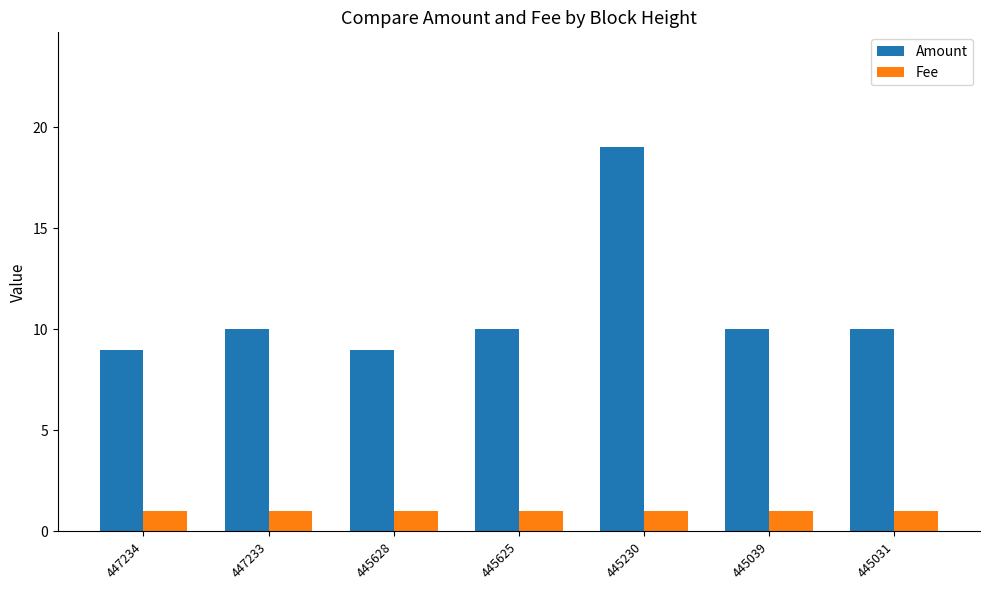

What is the maximum value for Amount?

19